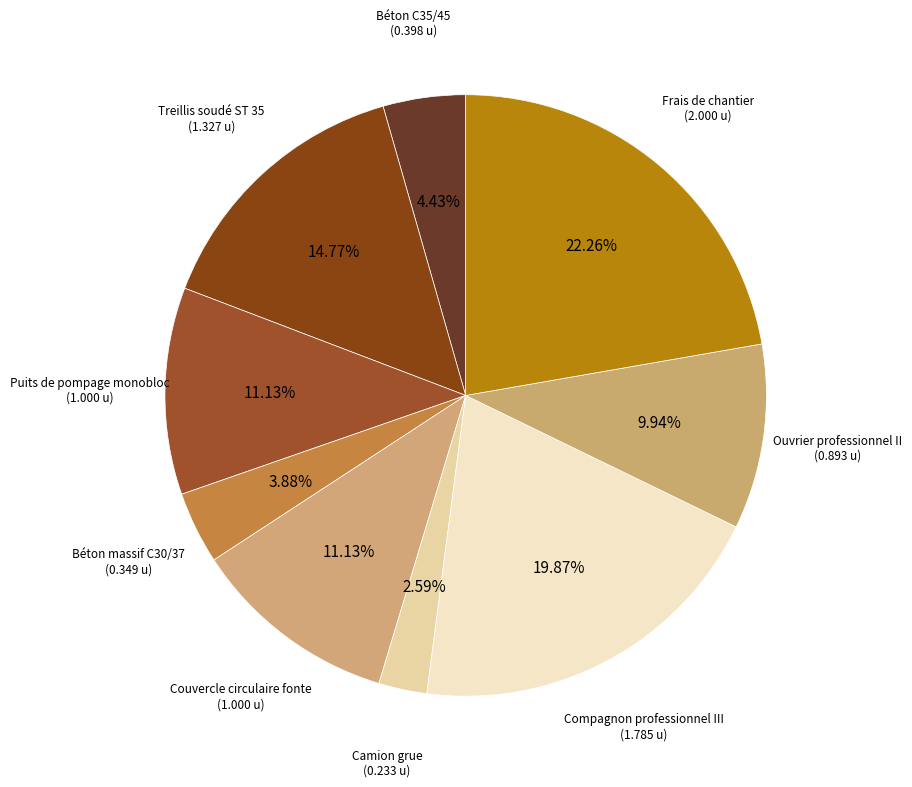

Rank the categories by value from highest to lowest.

Frais de chantier, Compagnon professionnel III, Treillis soudé ST 35, Puits de pompage monobloc, Couvercle circulaire fonte, Ouvrier professionnel II, Béton C35/45, Béton massif C30/37, Camion grue